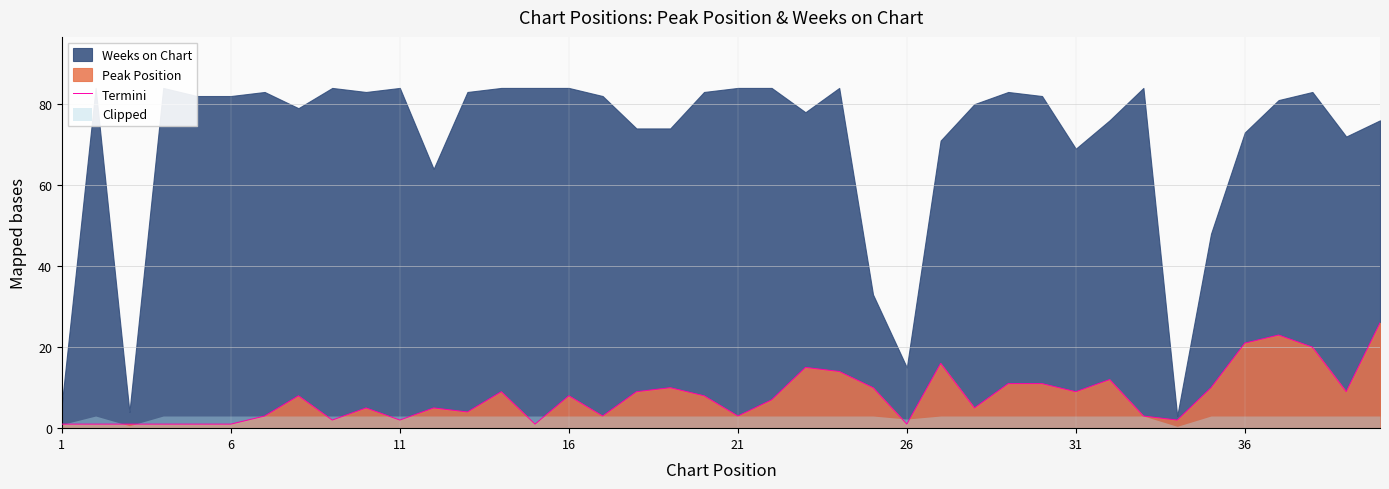

True or false: Termini has a value of 8 at 16.

True